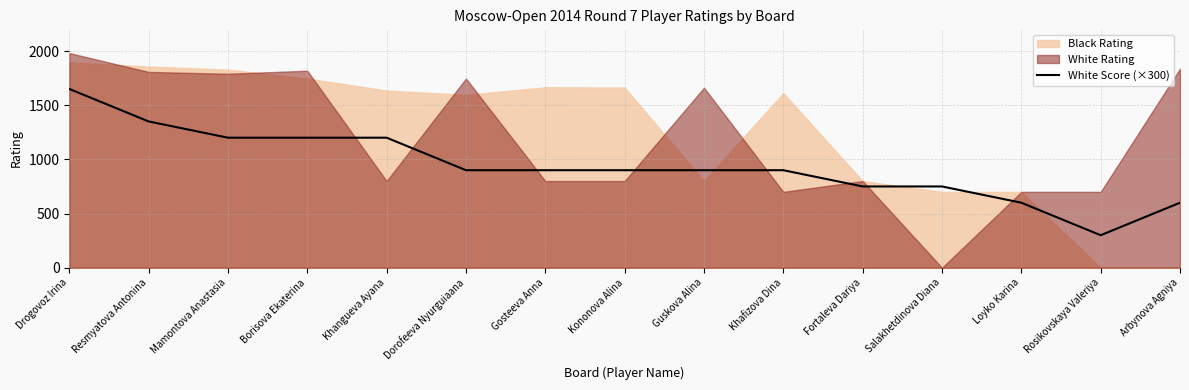

Is it true that White Score (×300) equals 900 at Gosteeva Anna?

True